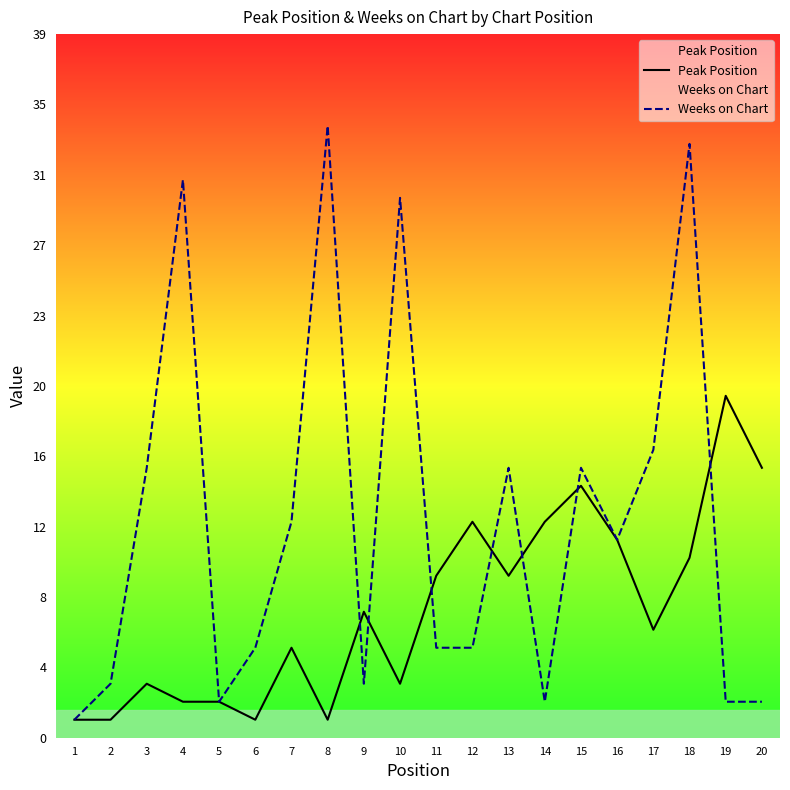

Which has a higher value, 17 or 5?

17